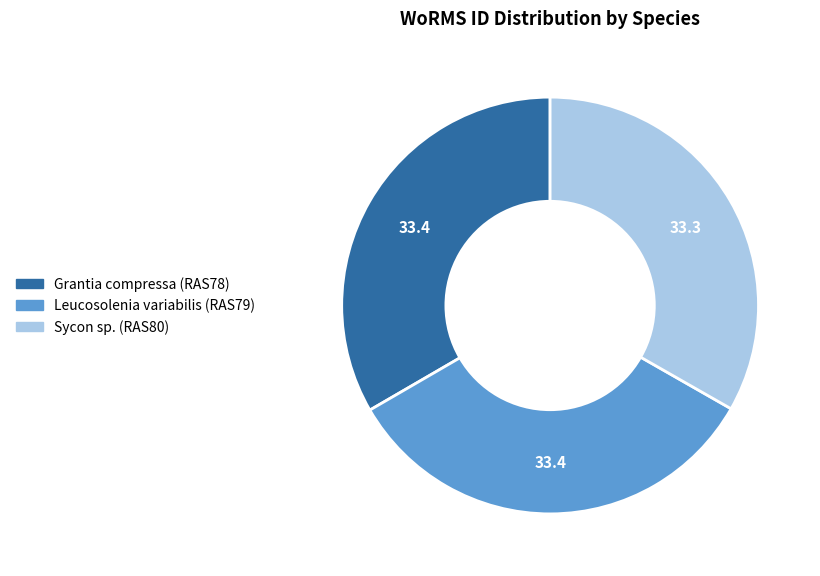

Is Grantia compressa (RAS78) the majority of the pie?

No